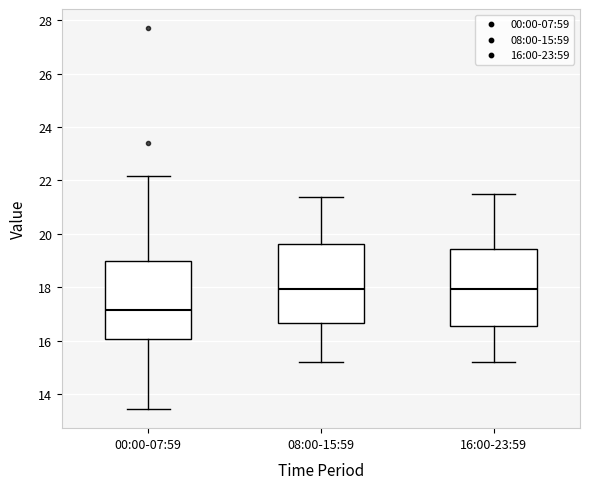

Reading left to right, read every box against the y-axis: the position of its median line, the range the box covers, and the ends of its whiskers. The values are not printed on the chart, so give them approximately, as read against the axis.

00:00-07:59: median 17.2, box 16.0 to 19.0, whiskers 13.4 to 22.2
08:00-15:59: median 18.0, box 16.6 to 19.6, whiskers 15.2 to 21.4
16:00-23:59: median 18.0, box 16.6 to 19.4, whiskers 15.2 to 21.6